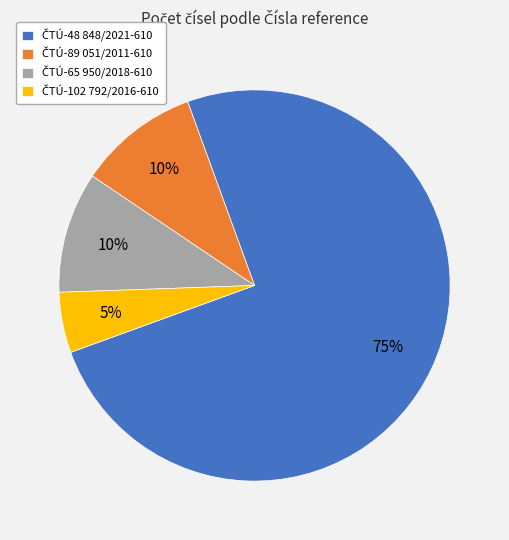

To the nearest percent, what is the average slice percentage?

25%